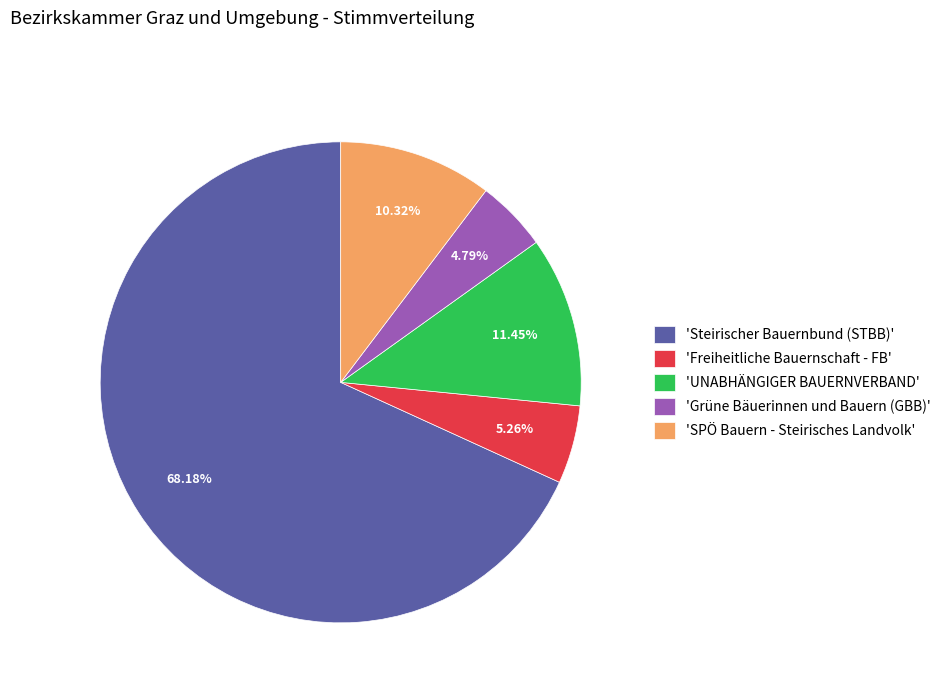

Which slice is the largest?

'Steirischer Bauernbund (STBB)'